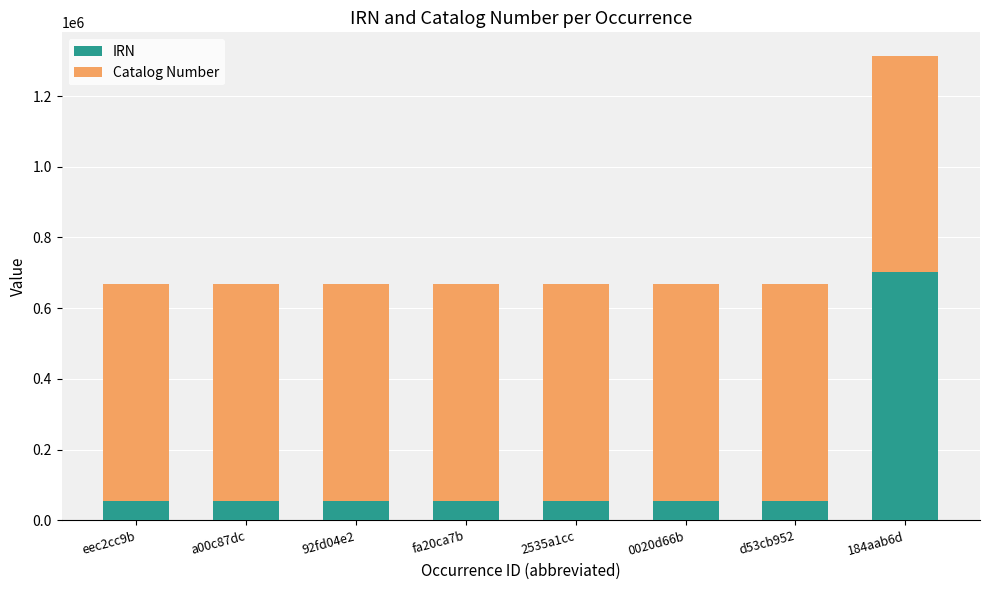

What is the highest value of the IRN series?

701691